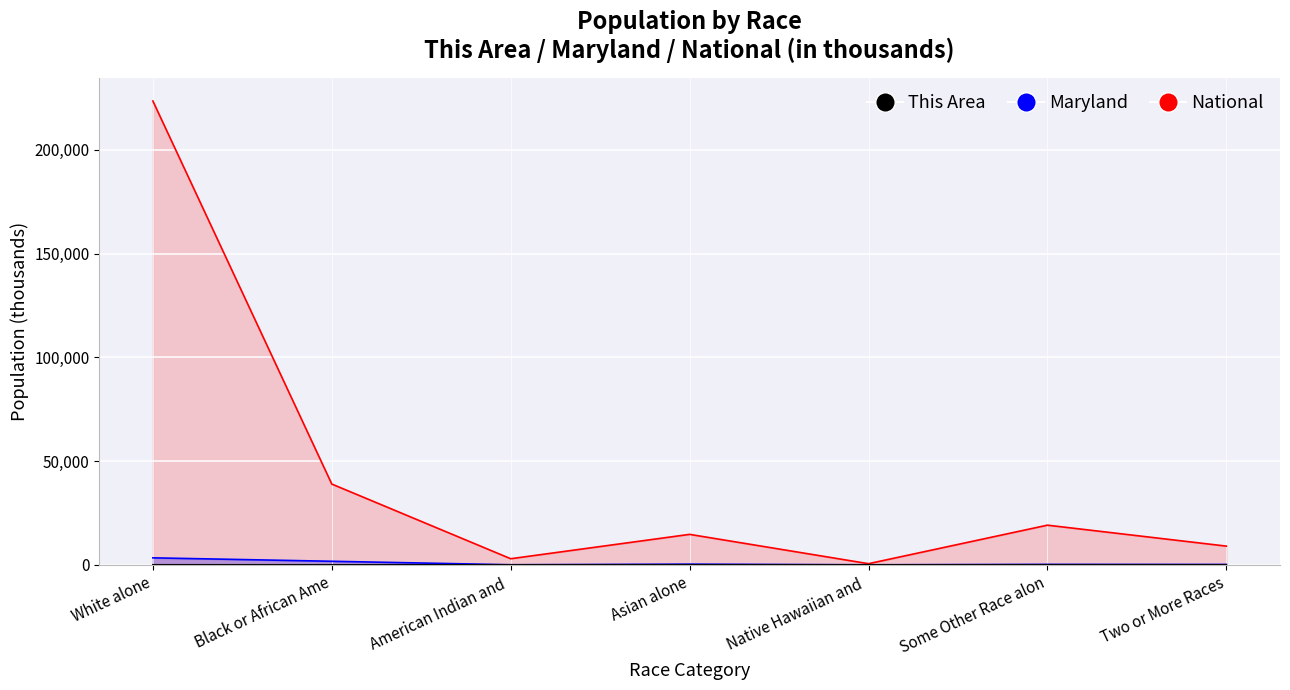

How many lines are shown in the chart?

3